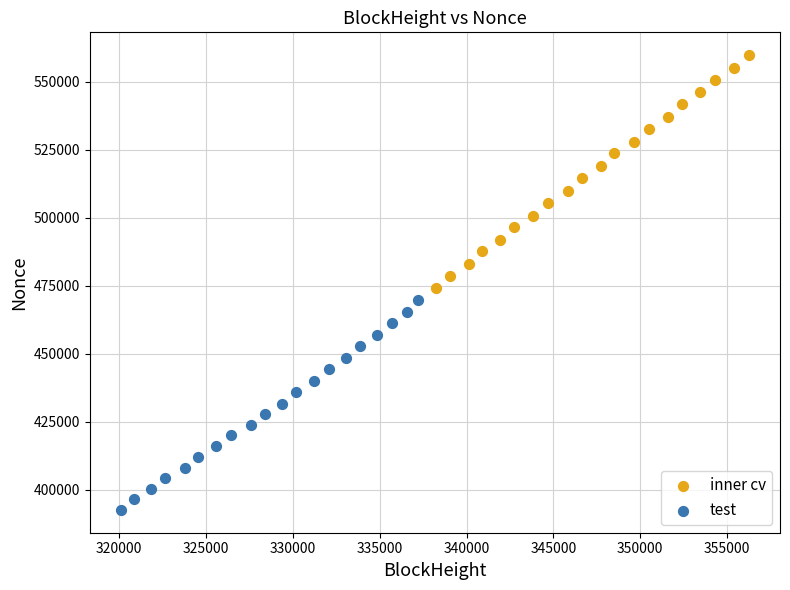

Which series has the widest spread of Y values?

inner cv